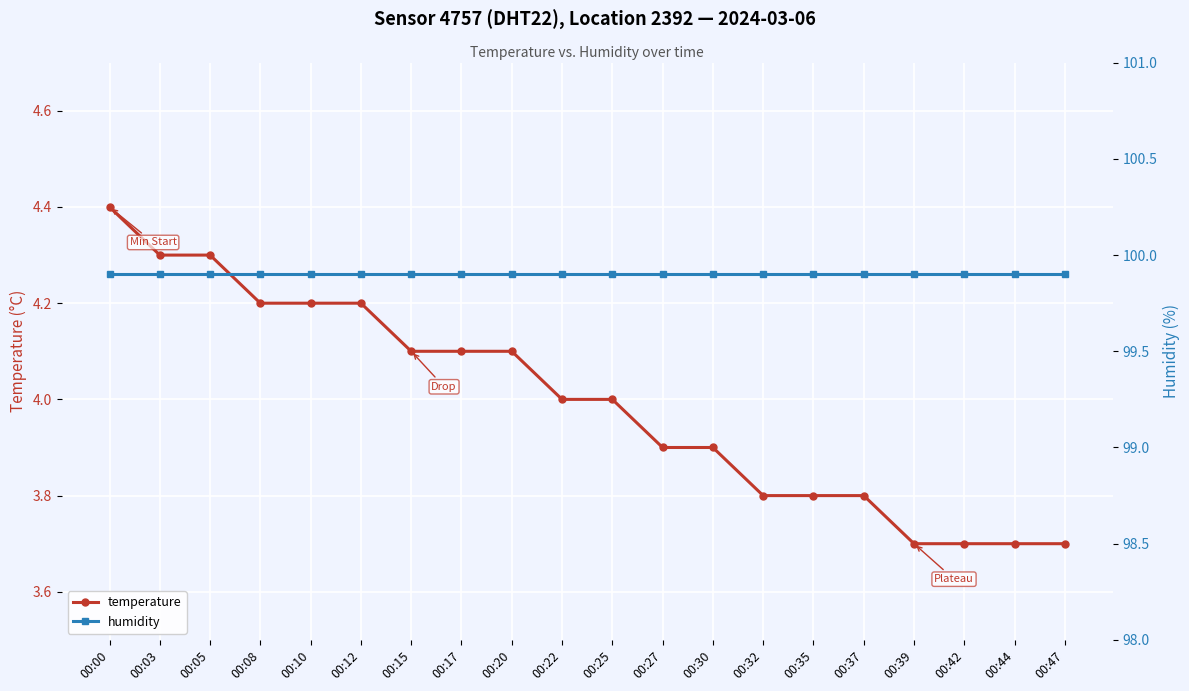

True or false: humidity and temperature intersect in this chart.

False